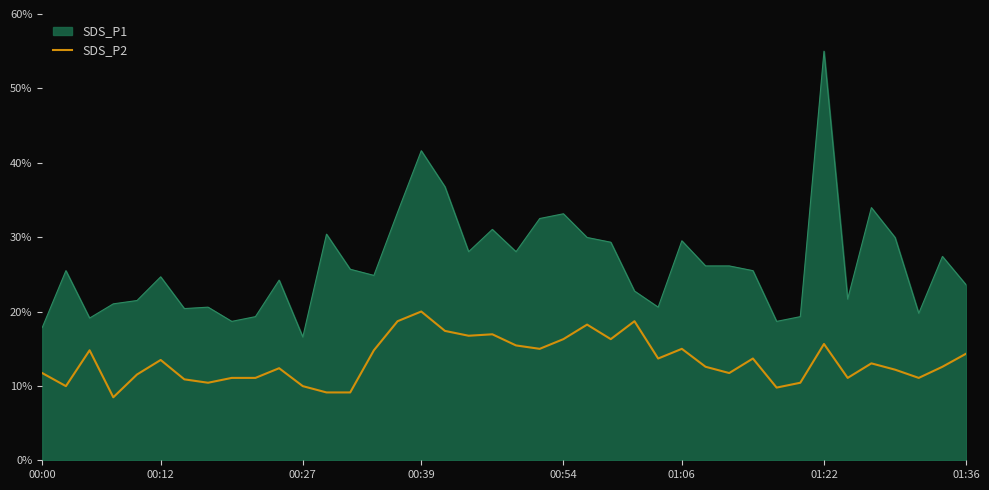

What is the difference between the maximum and minimum values in the SDS_P2 series?

11.5